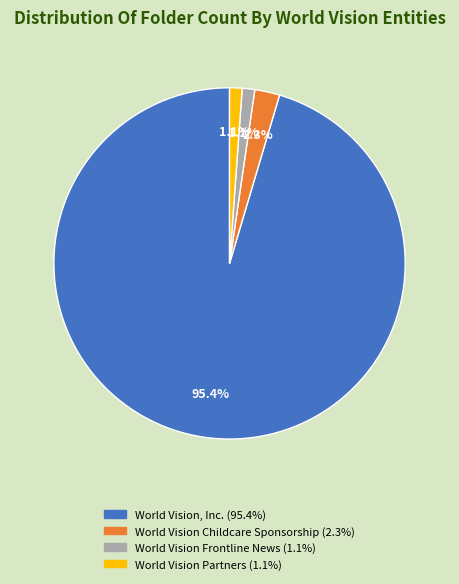

How many segments does this pie chart have?

4